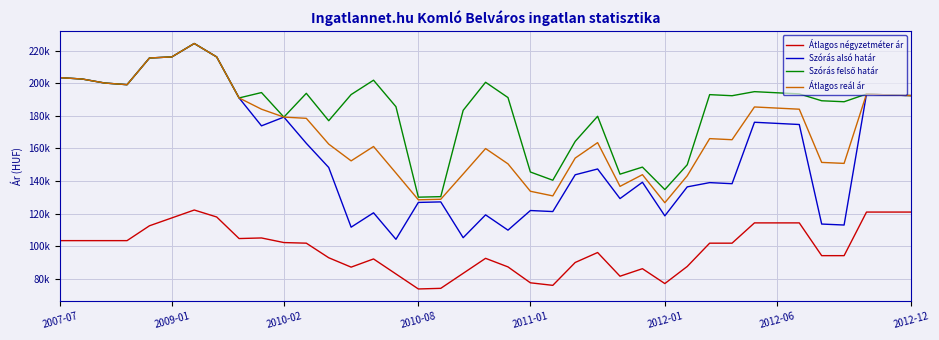

Reading left to right, transcribe all the data shown in this chart.

Átlagos négyzetméter ár: 103448	103448	103448	103448	112555	117388	122222	117948	104722	105088	102262	101893	92949	87196	92214	83009	73805	74184	83389	92594	87337	77583	76021	90054	96154	81621	86237	77120	87609	101889	101889	114329	114329	114329	94233	94233	120967	120967	120967
Szórás alsó határ: 203413	202561	200109	199095	215461	216131	224351	216113	190958	173849	179209	163128	148316	111705	120520	104264	126876	127204	105252	119252	109873	121910	121279	143839	147389	129237	139257	118656	136418	139028	138363	176044	175353	174668	113615	113016	193356	192798	192394
Szórás felső határ: 203413	202561	200109	199095	215461	216131	224351	216113	190958	194263	179209	193792	176992	193029	201844	185588	130098	130426	183354	200576	191197	145536	140485	164323	179713	144213	148547	134754	149986	192986	192321	194816	194125	193440	189227	188628	193356	192798	192394
Átlagos reál ár: 203413	202561	200109	199095	215461	216131	224351	216113	190958	184056	179209	178460	162654	152367	161182	144926	128487	128815	144303	159914	150535	133723	130882	154081	163551	136725	143902	126705	143202	166007	165342	185430	184739	184054	151421	150822	193356	192798	192394